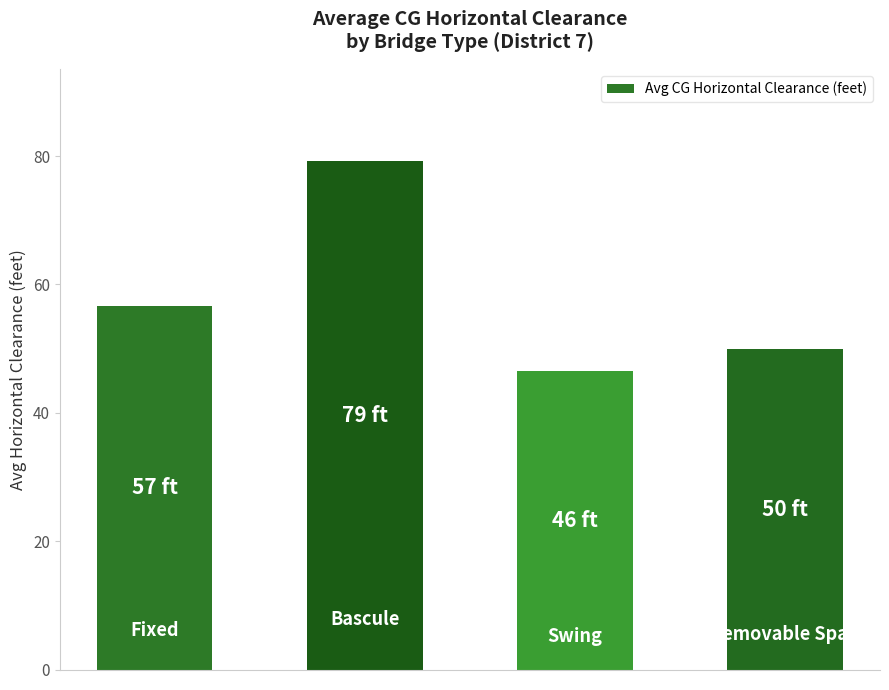

Reading left to right, what are all the values shown in this chart?

56.6	79.3	46.5	50.0